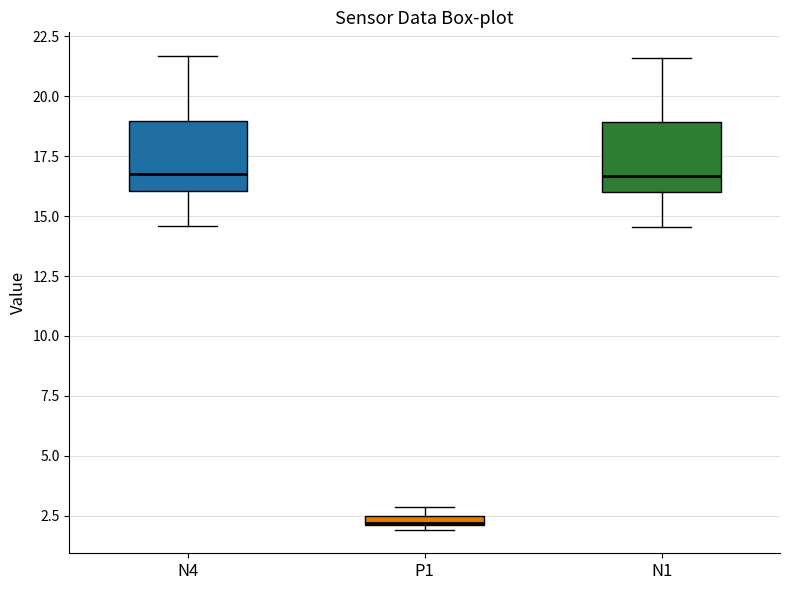

Where does the median line of the box for N4 sit on the y-axis? The values are not printed on the chart, so give them approximately, as read against the axis.

16.5